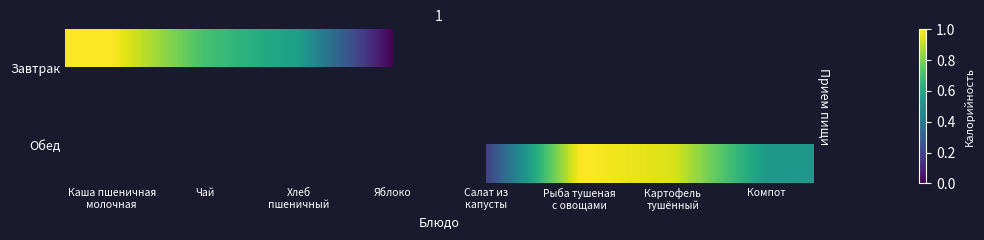

Rank the series at Яблоко from highest to lowest value.

Завтрак, Обед